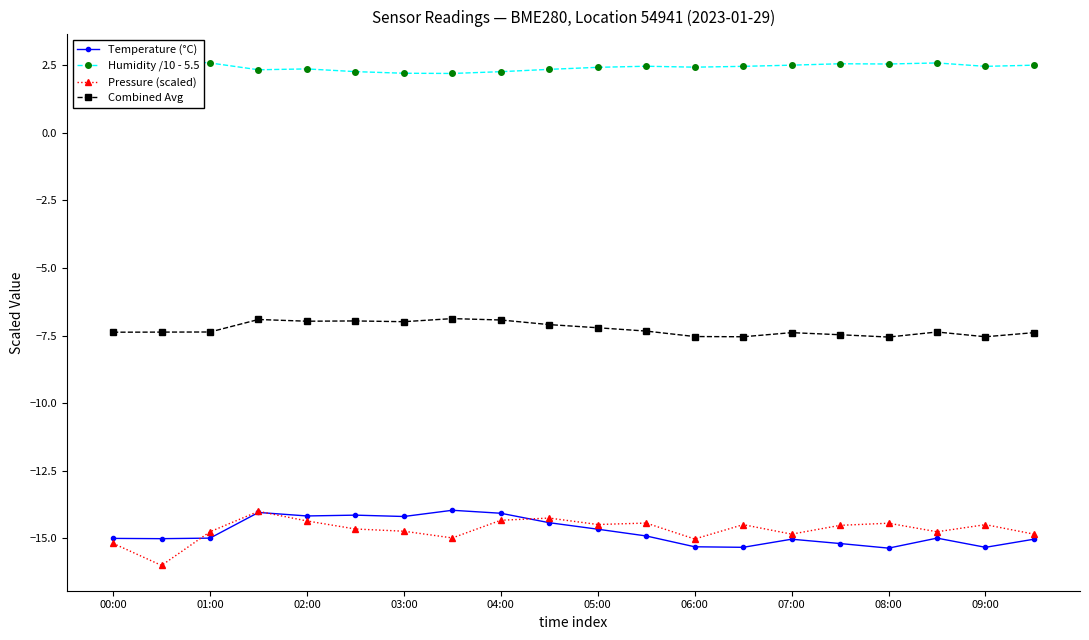

True or false: Pressure (scaled) has a value of -14.5 at 09:00.

True